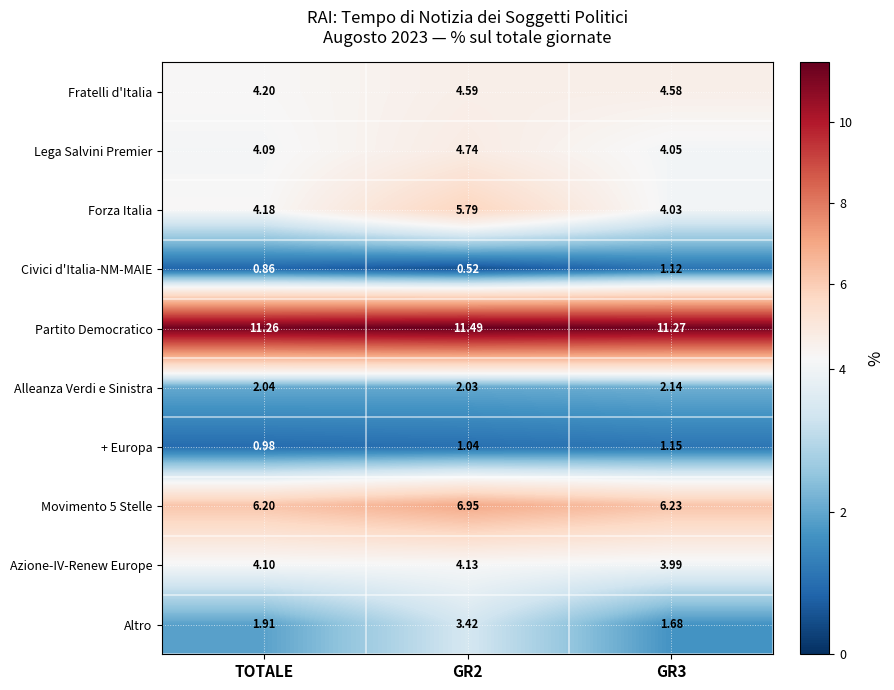

At which label is Movimento 5 Stelle closest to 6?

TOTALE